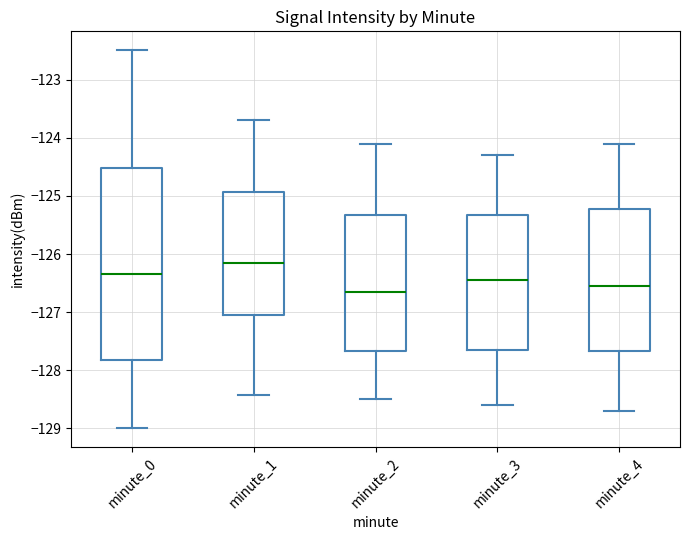

Where is the lower edge of the box for minute_3 on the y-axis? The values are not printed on the chart, so give them approximately, as read against the axis.

-127.6